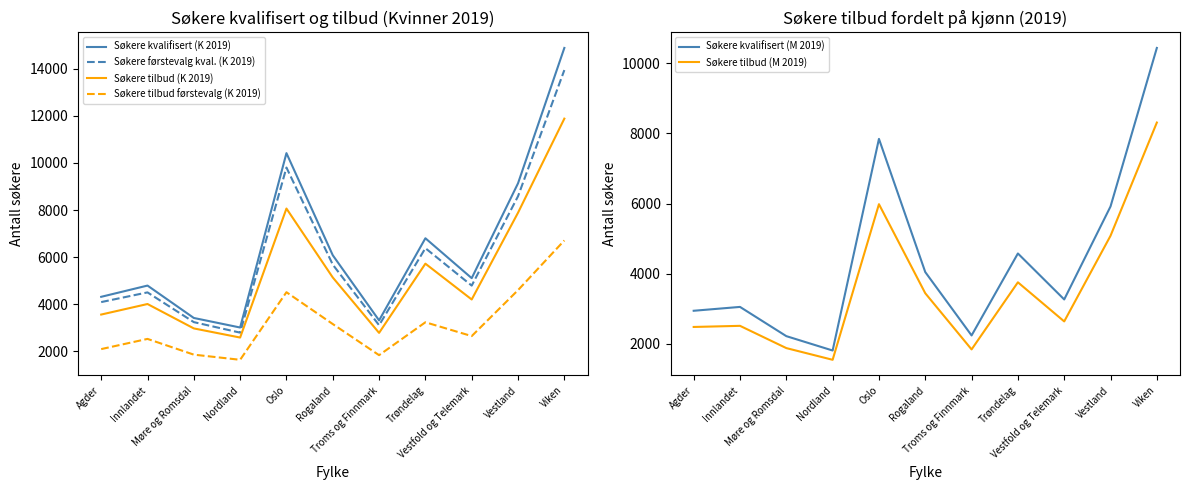

True or false: Søkere kvalifisert (M 2019) and Søkere tilbud førstevalg (K 2019) cross at least once.

False